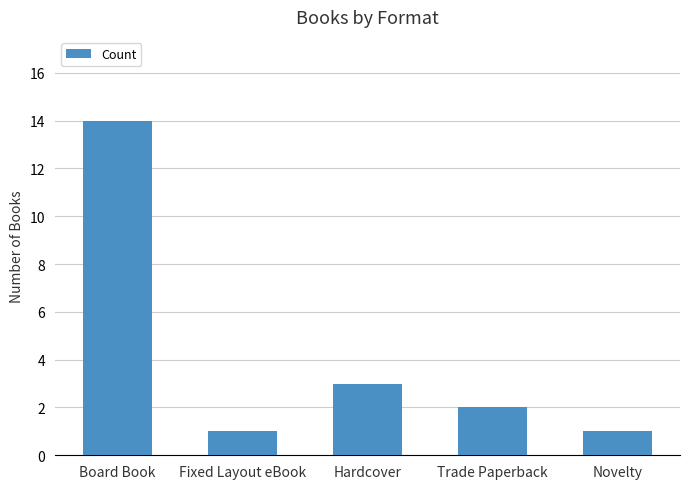

What is the maximum value shown in the chart?

14